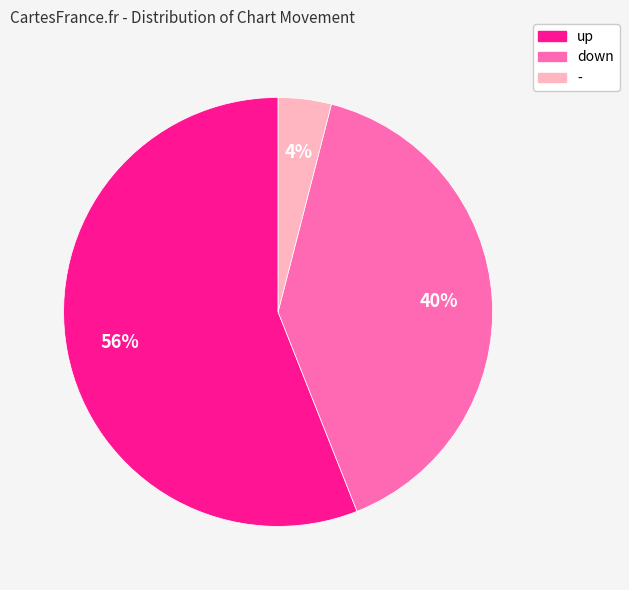

Rank the categories by value from lowest to highest.

-, down, up